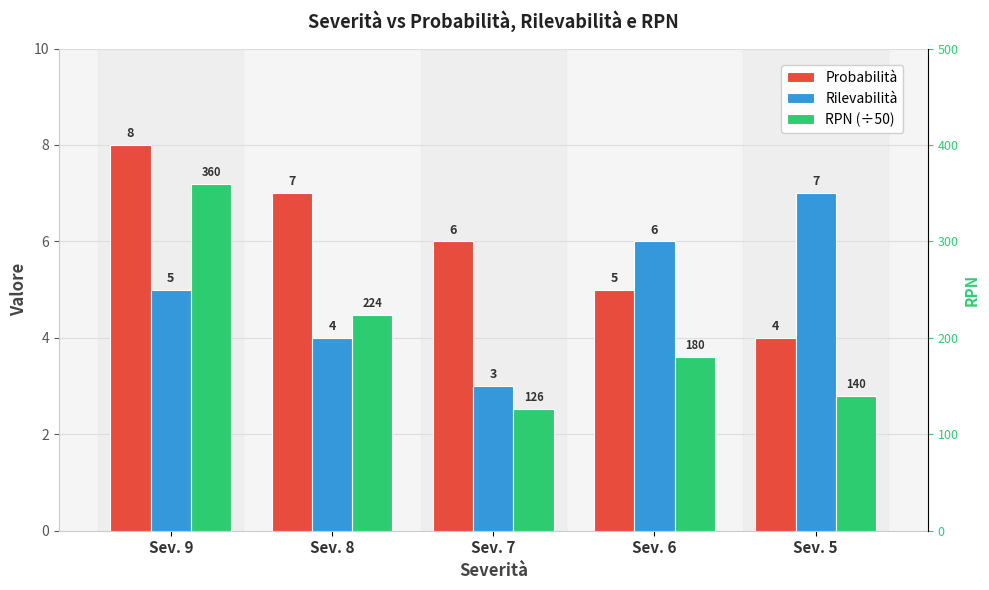

How many distinct data groups are displayed?

3